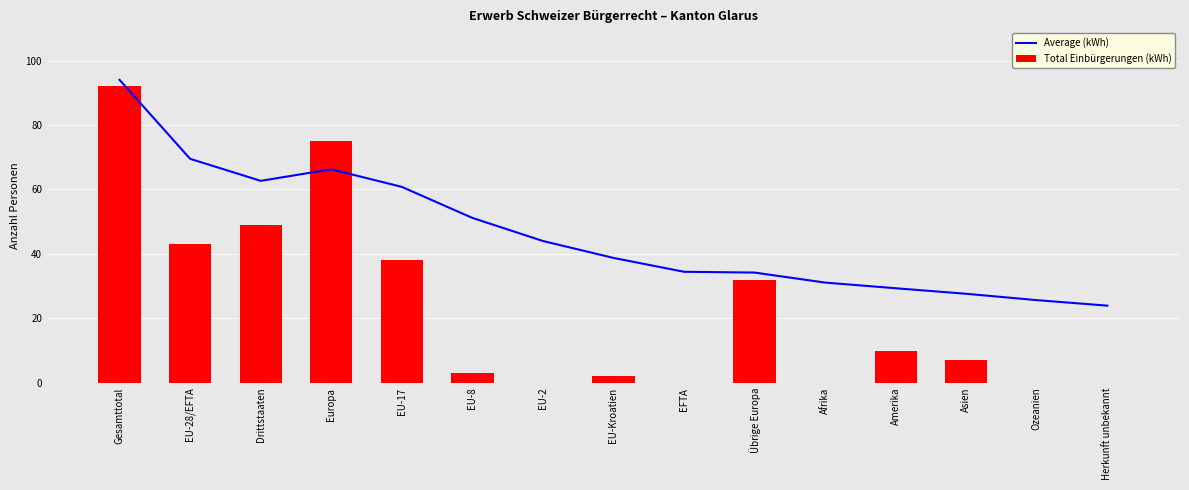

What is the spread (max minus min) of values at Europa?

8.8